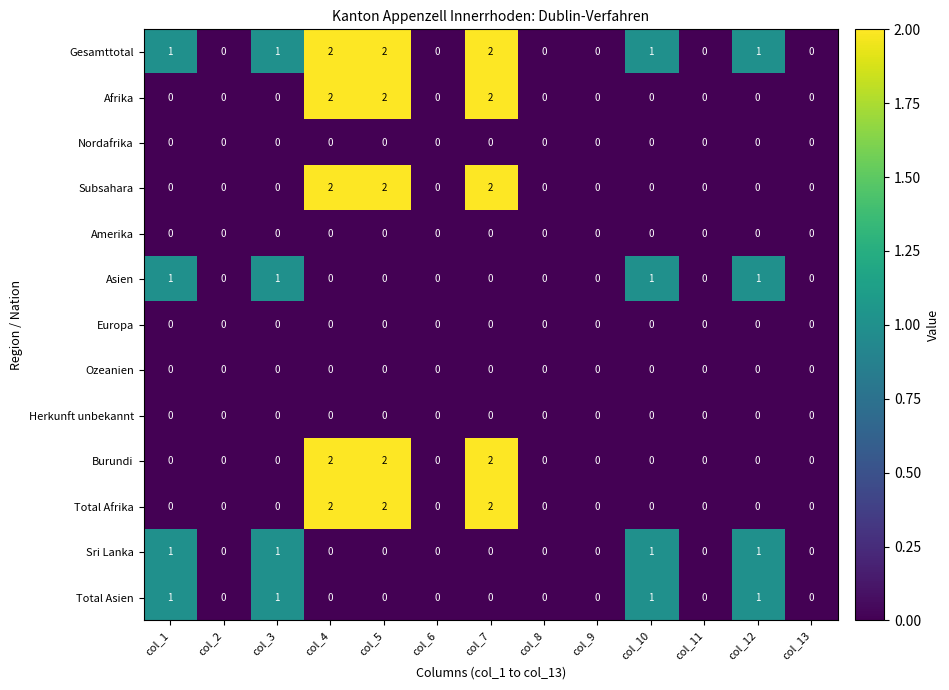

Which series has the largest total across all categories?

Gesamttotal